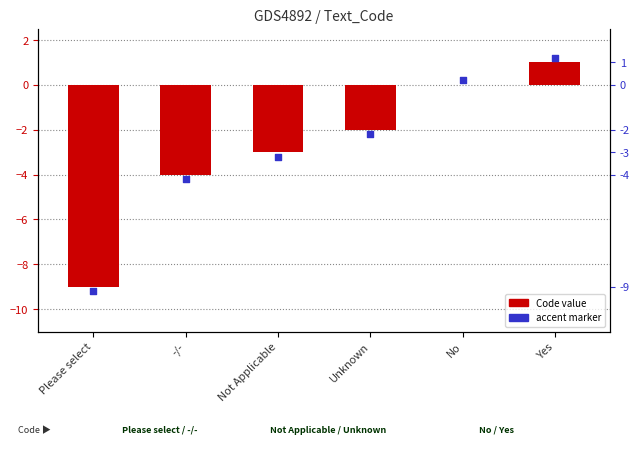

Is the value of Code at -/- greater than the value of accent marker at No?

No